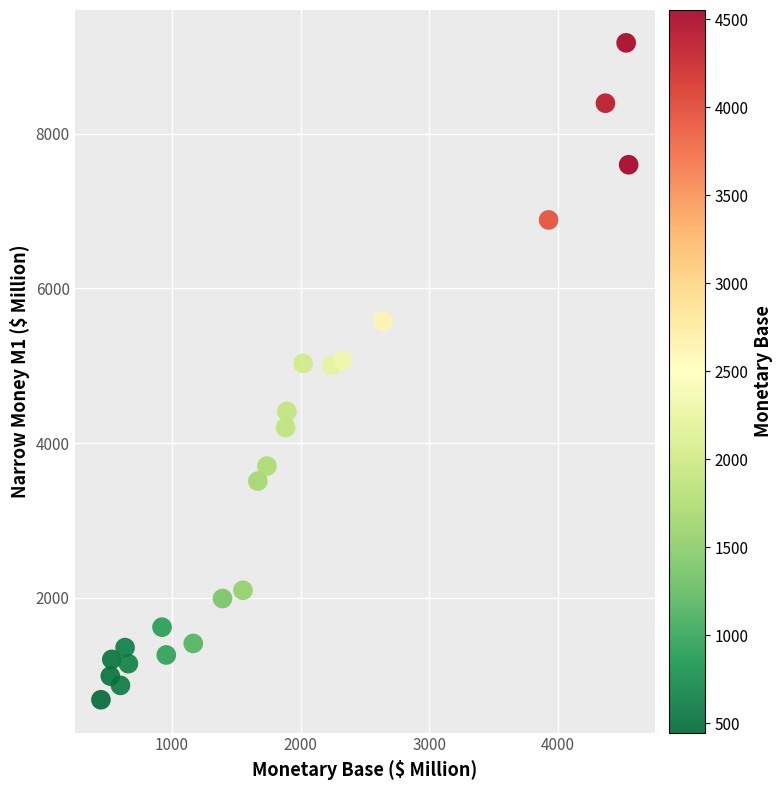

What is the range of Y values (max minus min)?

8491.9